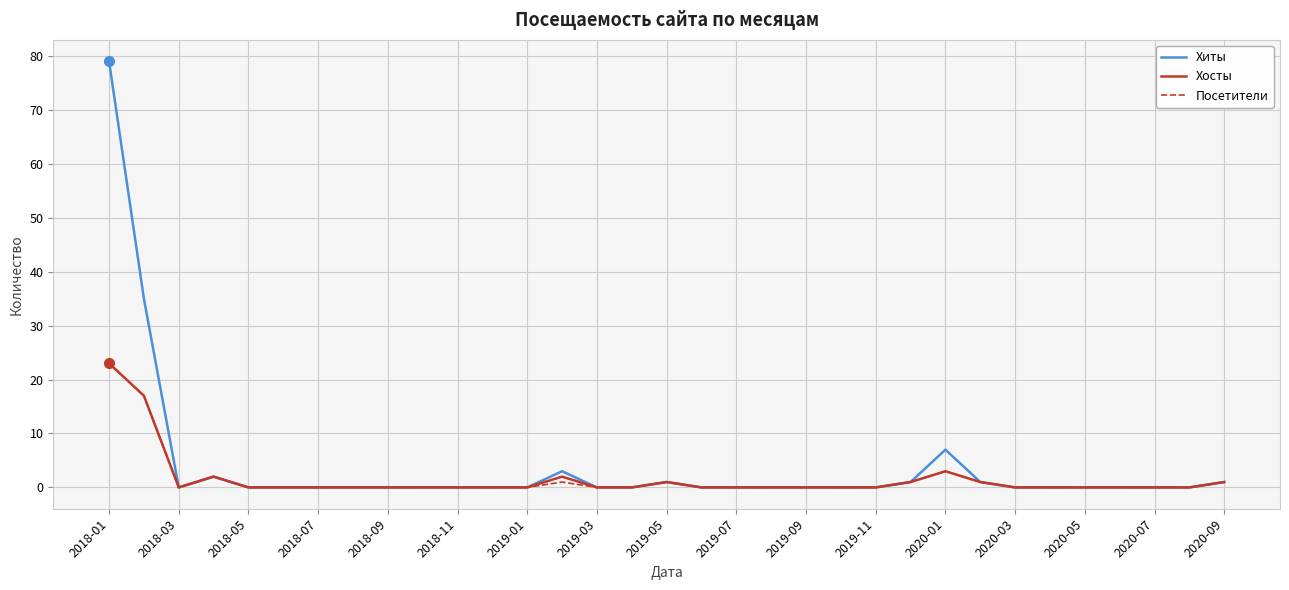

What is the greatest value displayed?

79